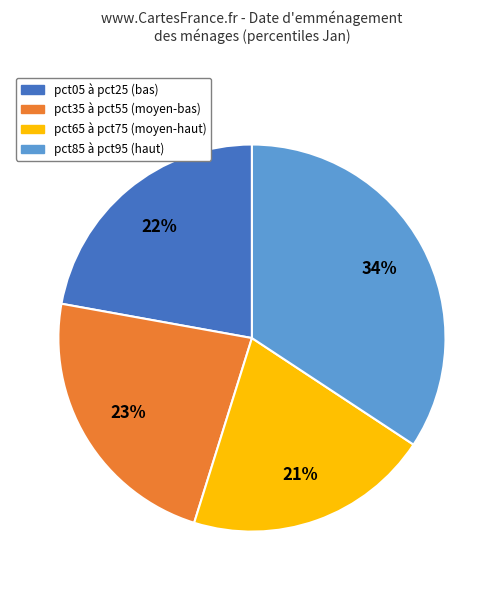

To the nearest percent, what is the average slice percentage?

25%